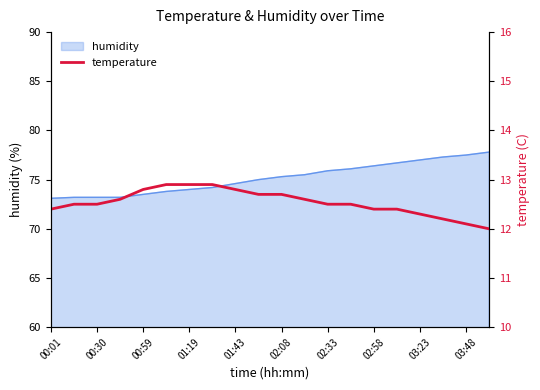

What is the maximum value shown in the chart?

12.9